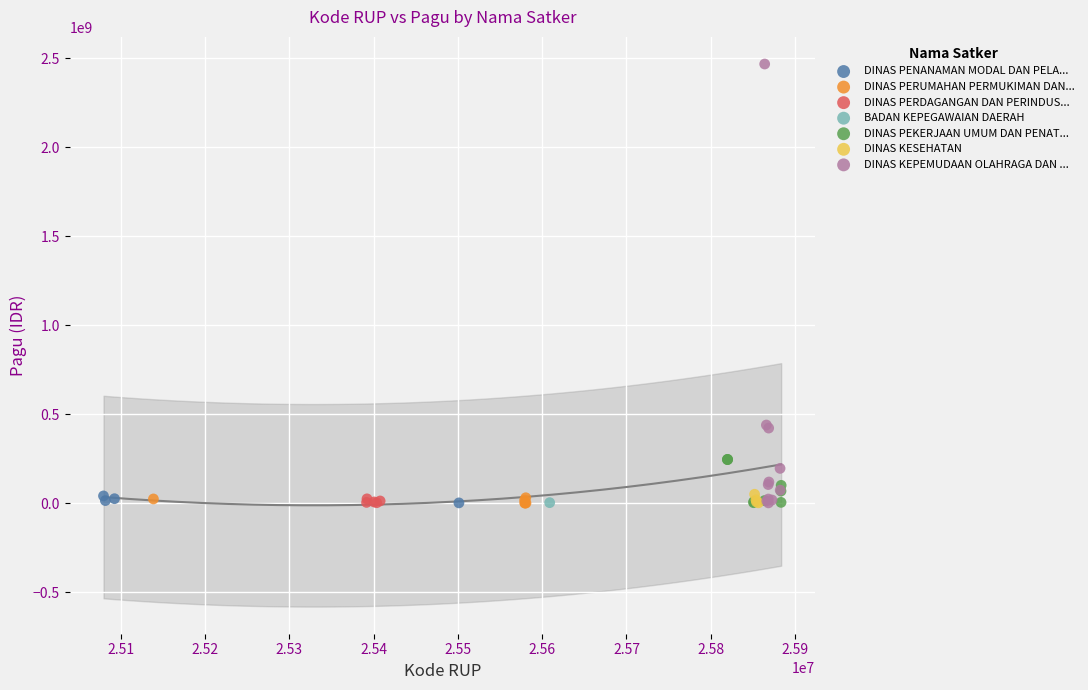

What are all the series names shown in the legend?

DINAS PENANAMAN MODAL DAN PELA..., DINAS PERUMAHAN PERMUKIMAN DAN..., DINAS PERDAGANGAN DAN PERINDUS..., BADAN KEPEGAWAIAN DAERAH, DINAS PEKERJAAN UMUM DAN PENAT..., DINAS KESEHATAN, DINAS KEPEMUDAAN OLAHRAGA DAN ...